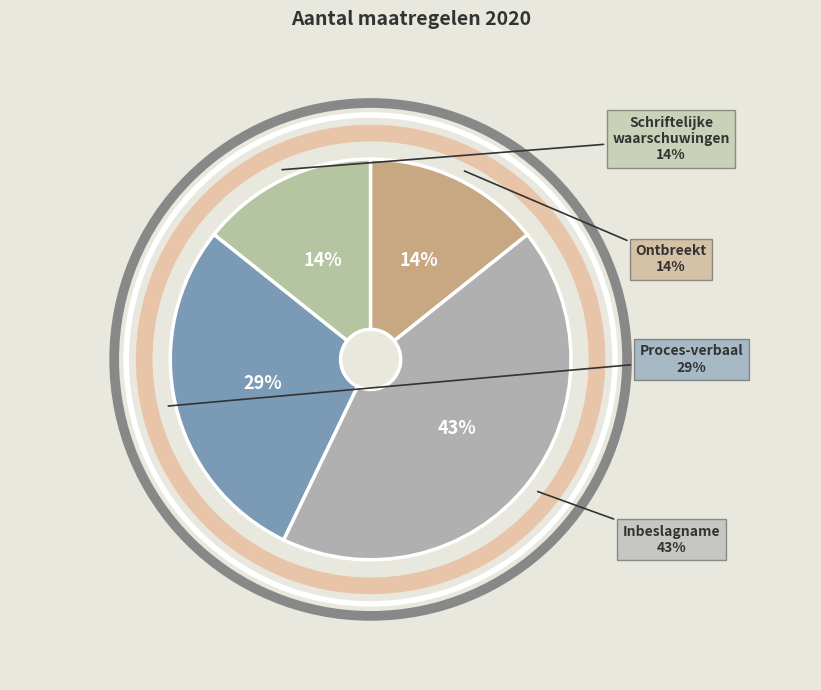

Which category has the smallest portion of the pie?

Schriftelijke waarschuwingen